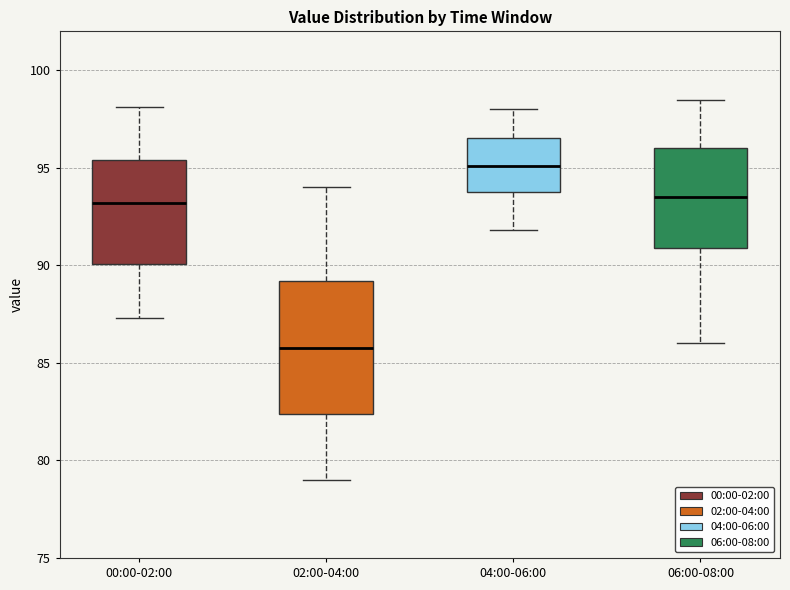

Reading left to right, transcribe this box plot: for each box, give where its median line is, the range the box spans, and where its two whiskers end, as read against the y-axis. The values are not printed on the chart, so give them approximately, as read against the axis.

00:00-02:00: median 93.0, box 90.0 to 95.5, whiskers 87.5 to 98.0
02:00-04:00: median 86.0, box 82.5 to 89.0, whiskers 79.0 to 94.0
04:00-06:00: median 95.0, box 94.0 to 96.5, whiskers 92.0 to 98.0
06:00-08:00: median 93.5, box 91.0 to 96.0, whiskers 86.0 to 98.5